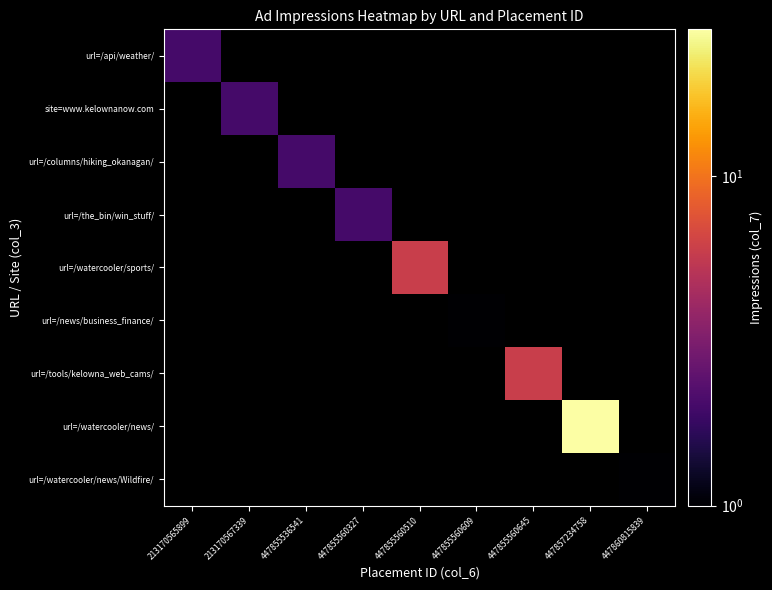

Reading left to right, list all the values displayed in this chart.

url=/api/weather/: 213170565899=2	213170567339=0	447855536541=0	447855560327=0	447855560510=0	447855560609=0	447855560645=0	447857234758=0	447860815839=0
site=www.kelownanow.com: 213170565899=0	213170567339=2	447855536541=0	447855560327=0	447855560510=0	447855560609=0	447855560645=0	447857234758=0	447860815839=0
url=/columns/hiking_okanagan/: 213170565899=0	213170567339=0	447855536541=2	447855560327=0	447855560510=0	447855560609=0	447855560645=0	447857234758=0	447860815839=0
url=/the_bin/win_stuff/: 213170565899=0	213170567339=0	447855536541=0	447855560327=2	447855560510=0	447855560609=0	447855560645=0	447857234758=0	447860815839=0
url=/watercooler/sports/: 213170565899=0	213170567339=0	447855536541=0	447855560327=0	447855560510=6	447855560609=0	447855560645=0	447857234758=0	447860815839=0
url=/news/business_finance/: 213170565899=0	213170567339=0	447855536541=0	447855560327=0	447855560510=0	447855560609=1	447855560645=0	447857234758=0	447860815839=0
url=/tools/kelowna_web_cams/: 213170565899=0	213170567339=0	447855536541=0	447855560327=0	447855560510=0	447855560609=0	447855560645=6	447857234758=0	447860815839=0
url=/watercooler/news/: 213170565899=0	213170567339=0	447855536541=0	447855560327=0	447855560510=0	447855560609=0	447855560645=0	447857234758=28	447860815839=0
url=/watercooler/news/Wildfire/: 213170565899=0	213170567339=0	447855536541=0	447855560327=0	447855560510=0	447855560609=0	447855560645=0	447857234758=0	447860815839=1